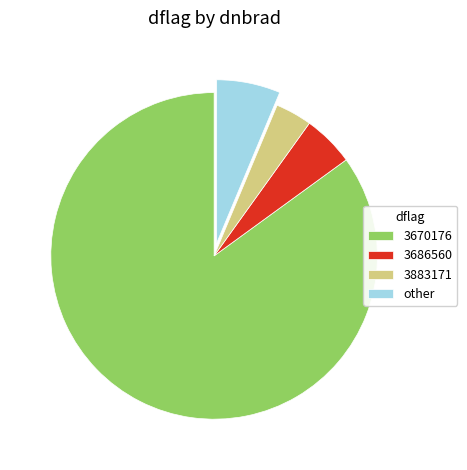

Count the number of slices in the pie.

4